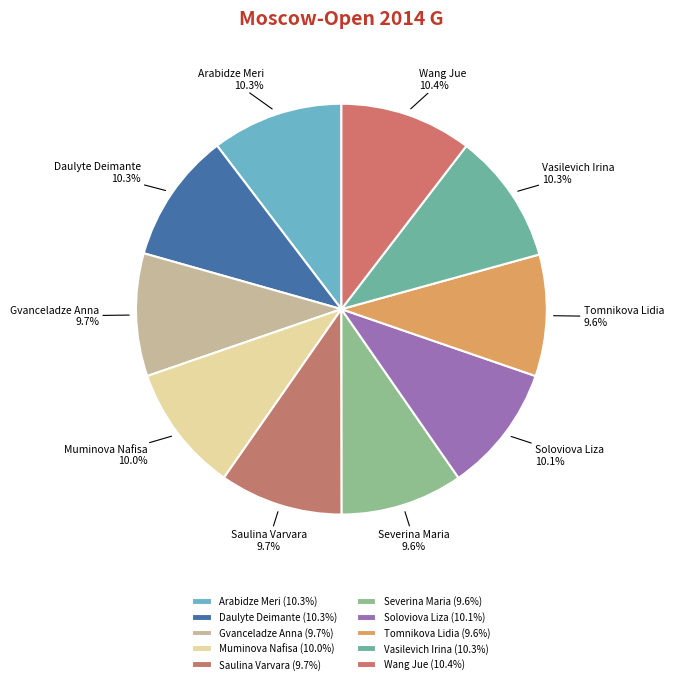

What portion of the pie excludes Daulyte Deimante?

89.7%